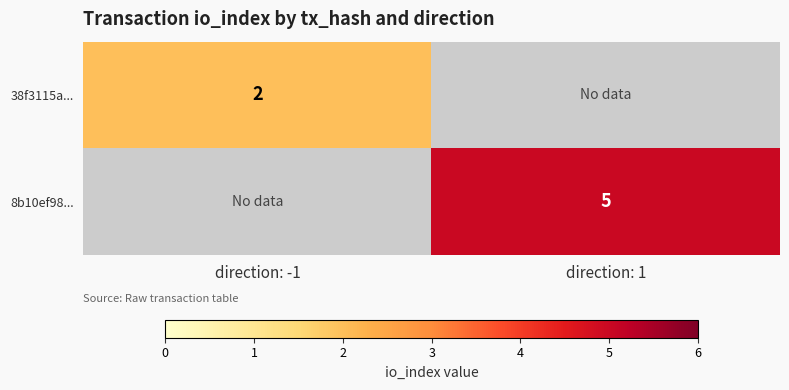

Which category has the lowest value across all series?

direction: 1